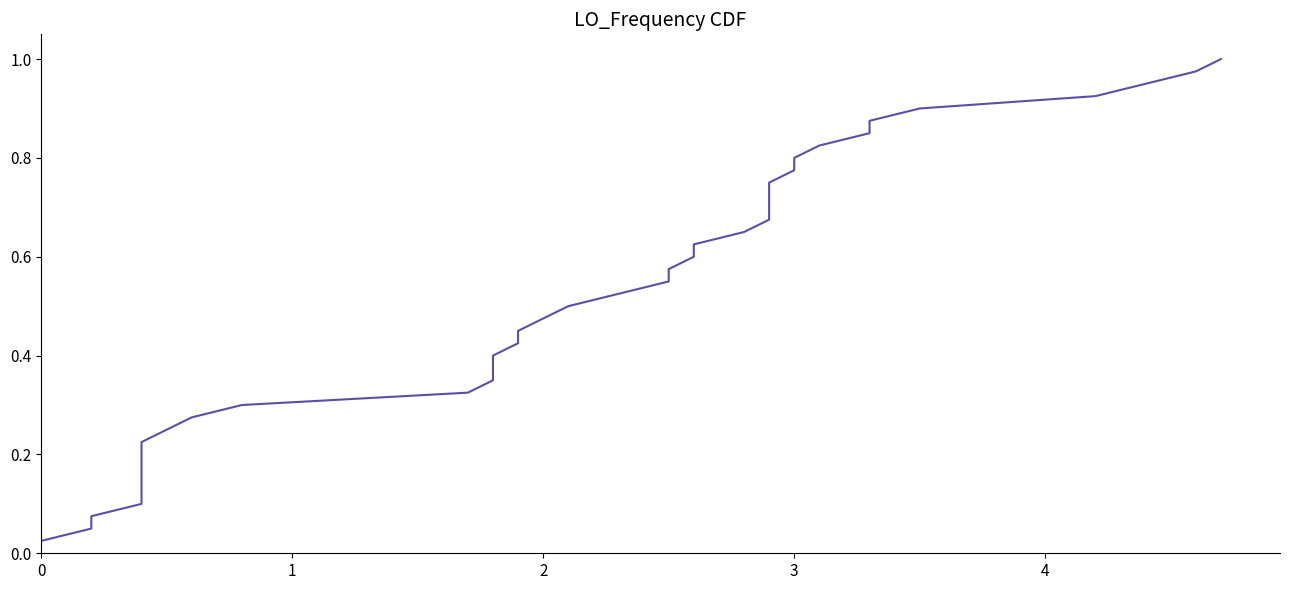

What is the difference between the maximum and minimum values?

1.0